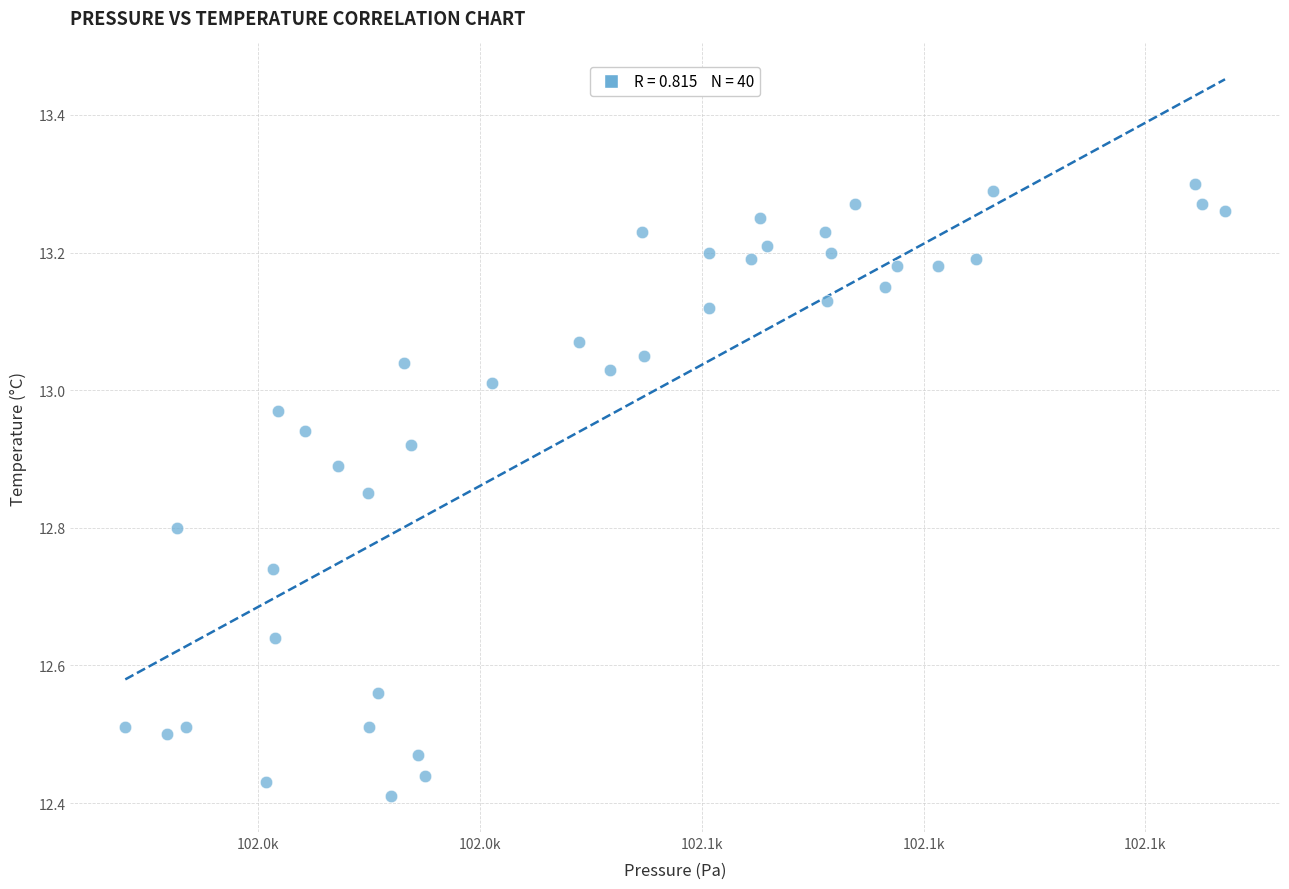

What is the range of Y values (max minus min)?

0.9